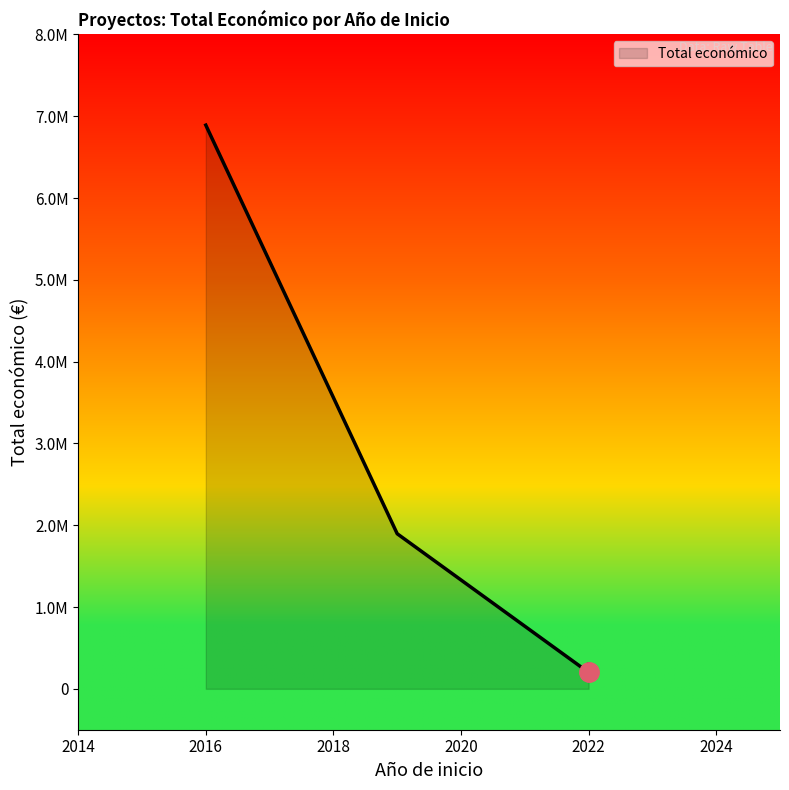

Reading left to right, what are all the values shown in this chart?

2016=6891265	2019=1895856	2022=200298	2022=299913